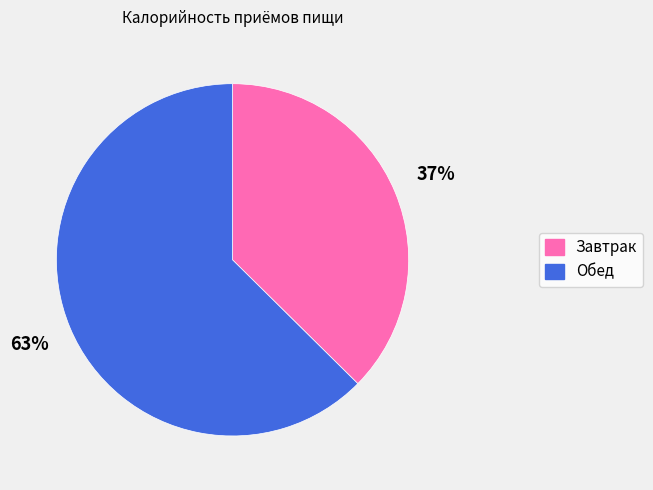

What is the largest slice in the pie chart?

Обед